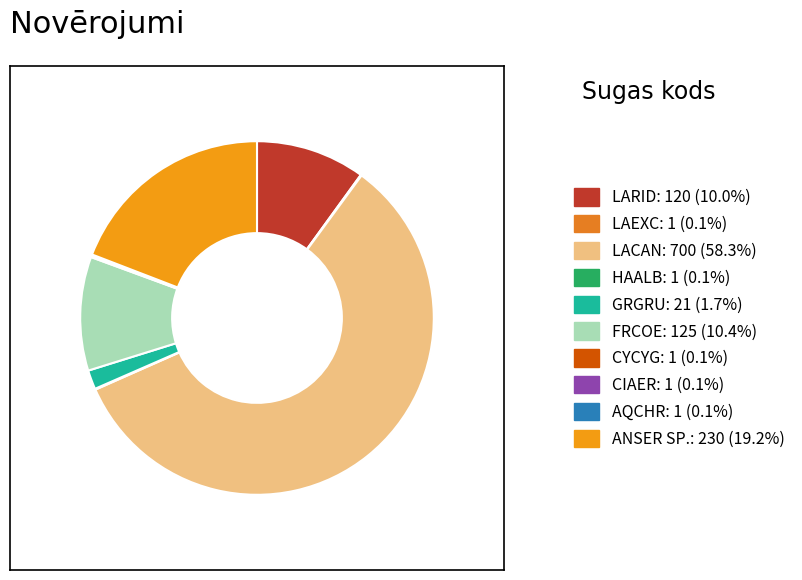

To the nearest percent, what percentage of the pie is LACAN?

58%